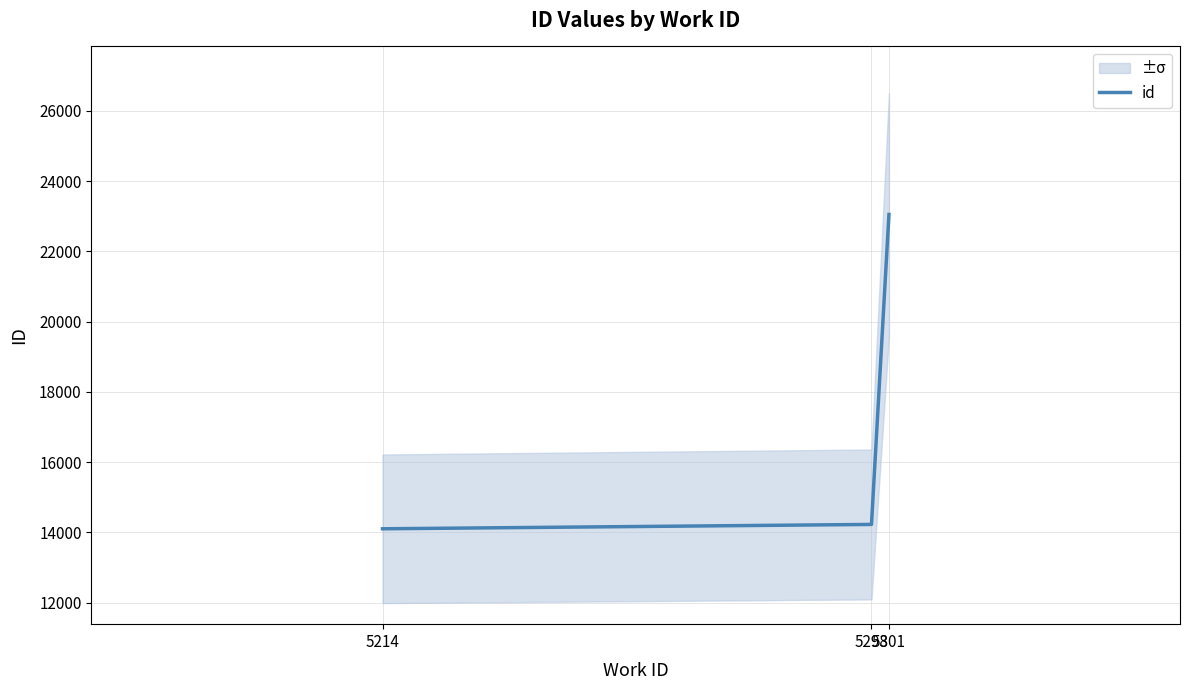

Which category has the highest value across all series?

5301